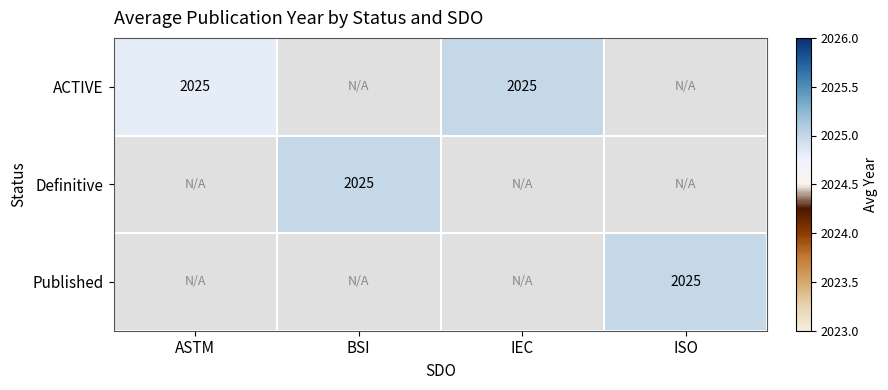

Between ISO and BSI, which is larger?

BSI